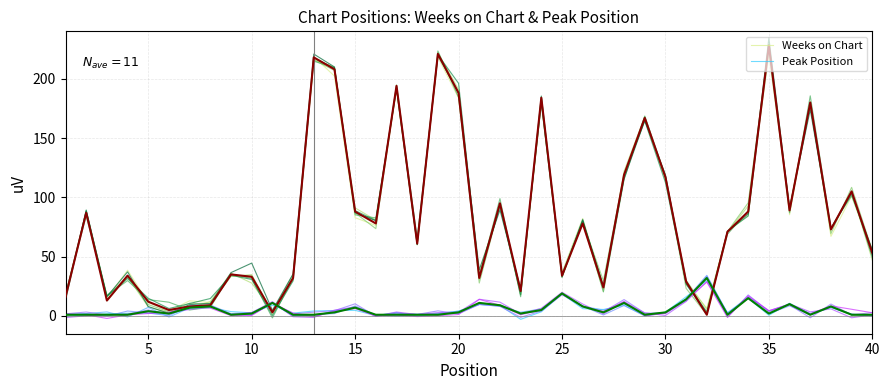

True or false: Peak Position and Weeks on Chart cross at least once.

True